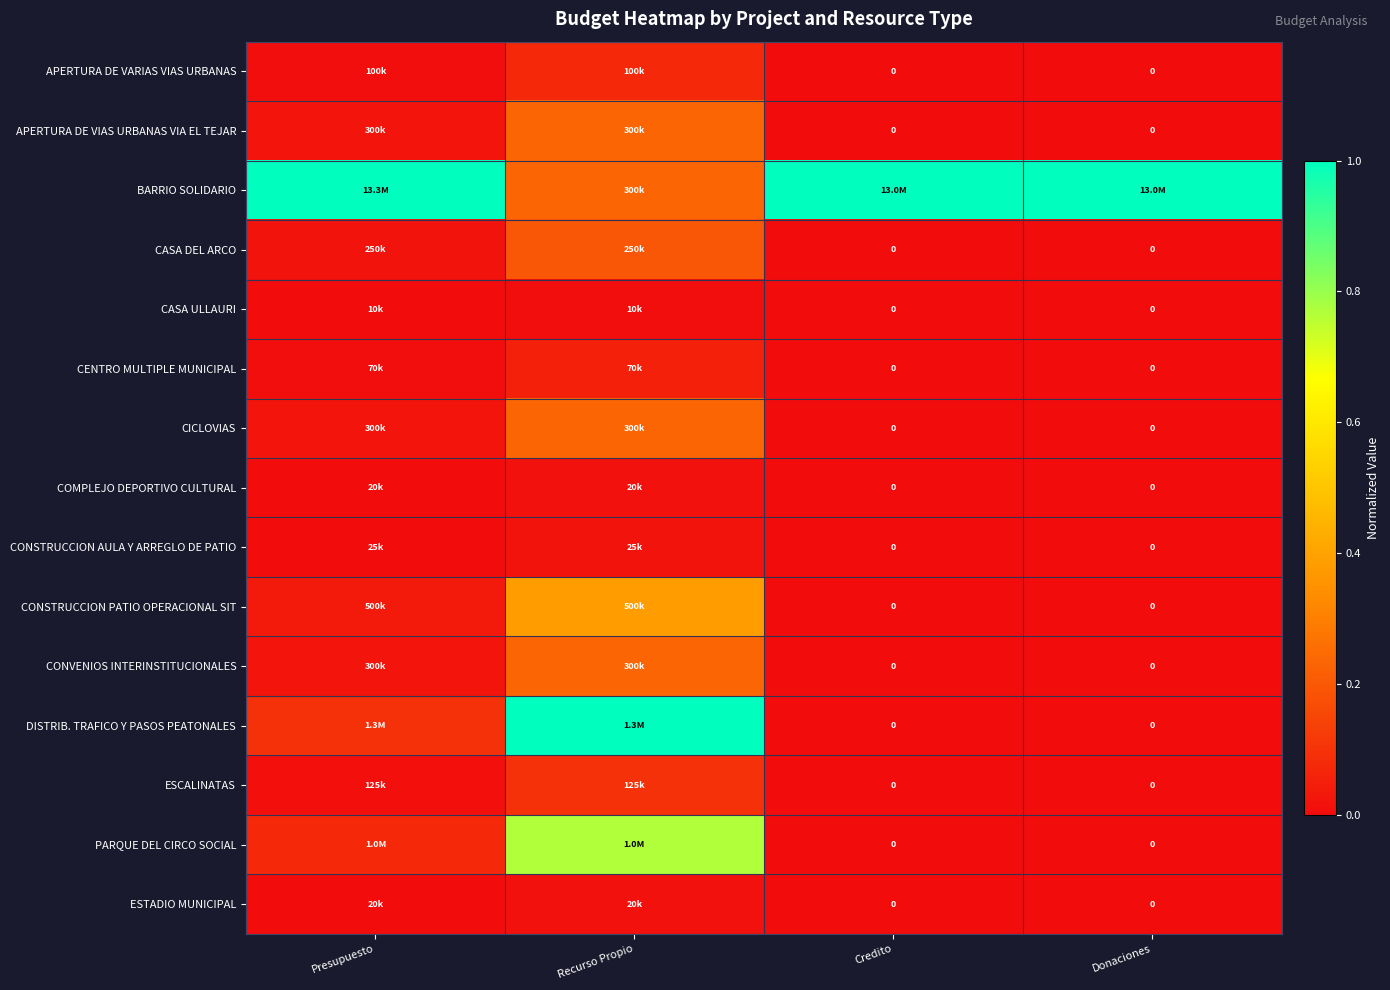

The value of DISTRIB. TRAFICO Y PASOS PEATONALES at Presupuesto is 0.0. True or false?

False